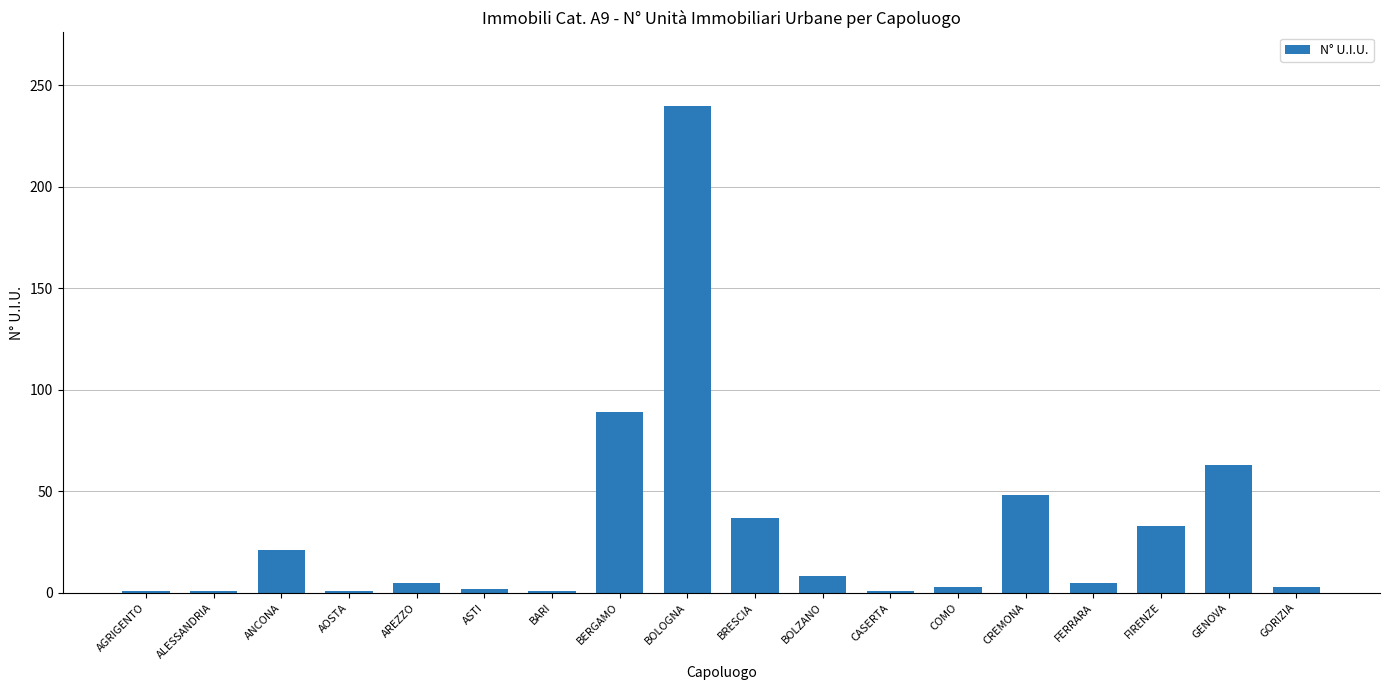

What is the sum of all values?

562